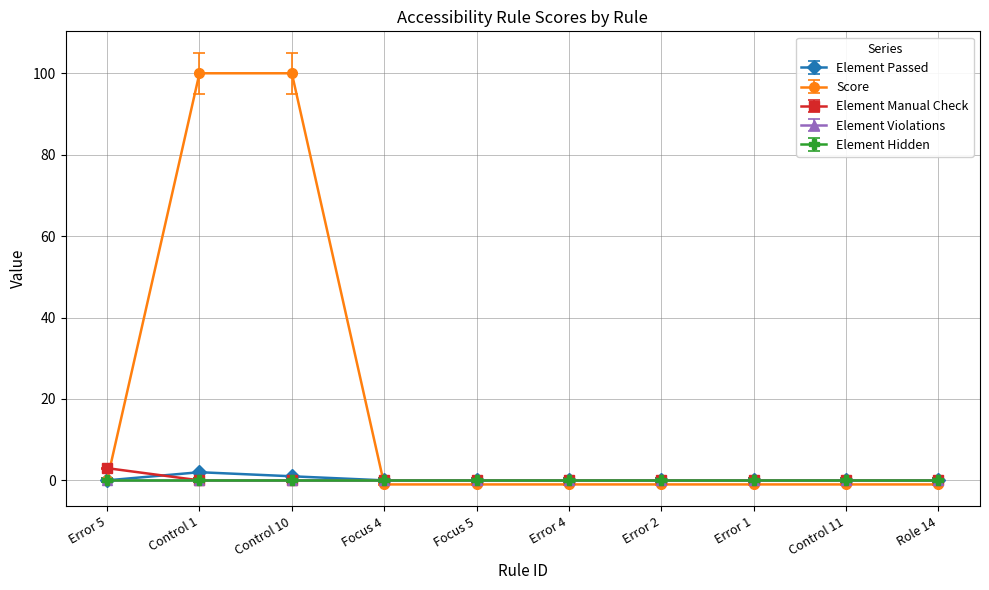

Does the chart have visible grid lines?

Yes